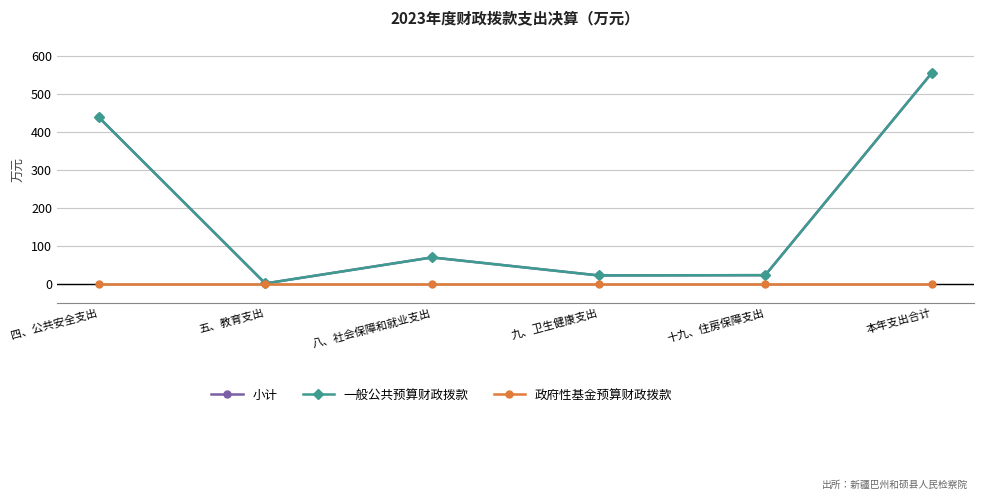

Does the chart have visible grid lines?

Yes